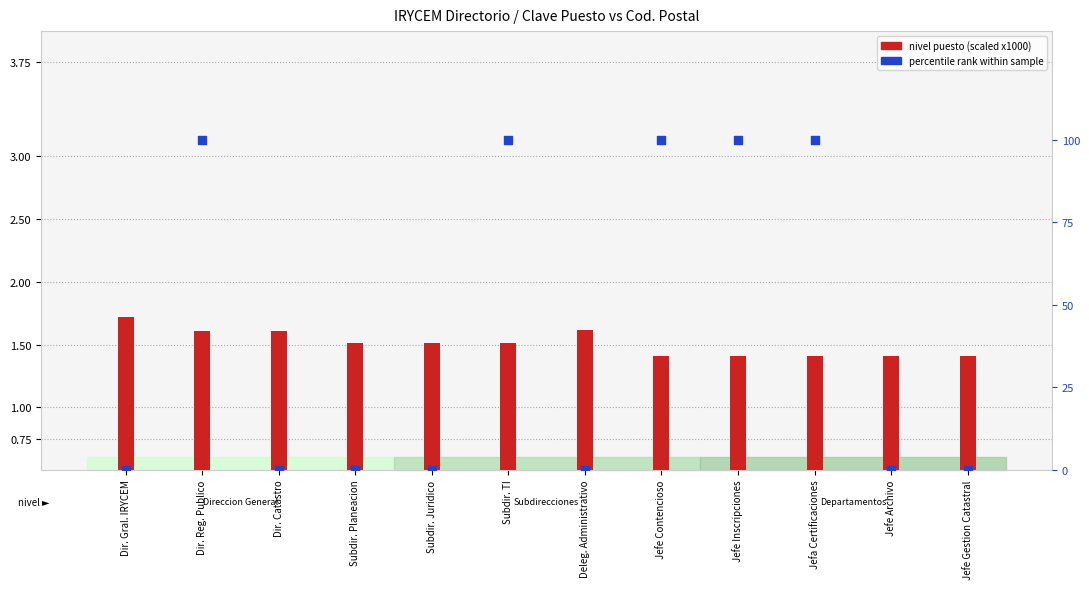

Which series contains the lowest Y value?

percentile rank within sample